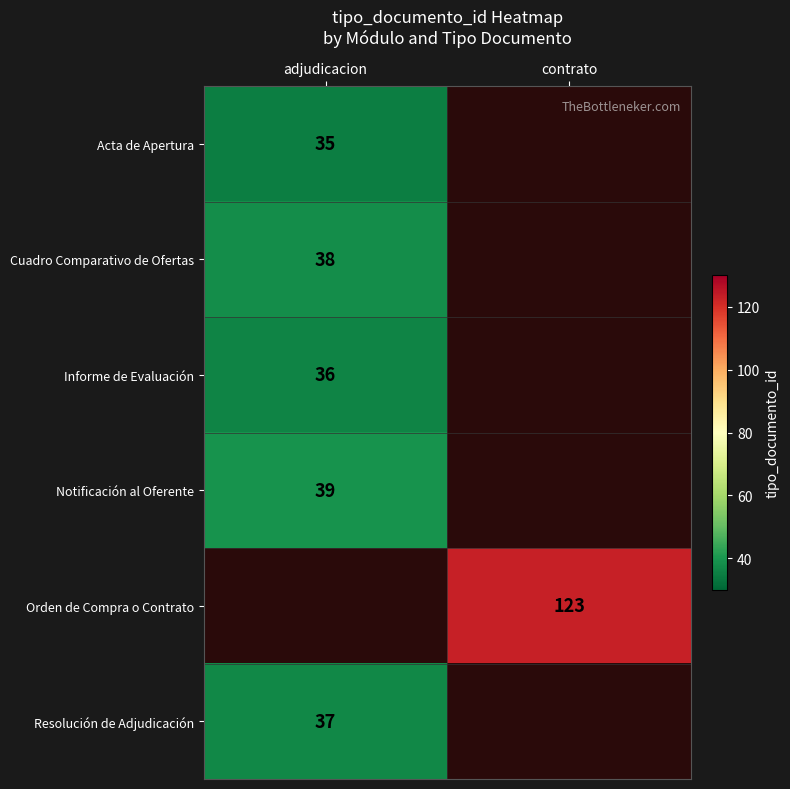

Is it true that Informe de Evaluación equals 36 at adjudicacion?

True